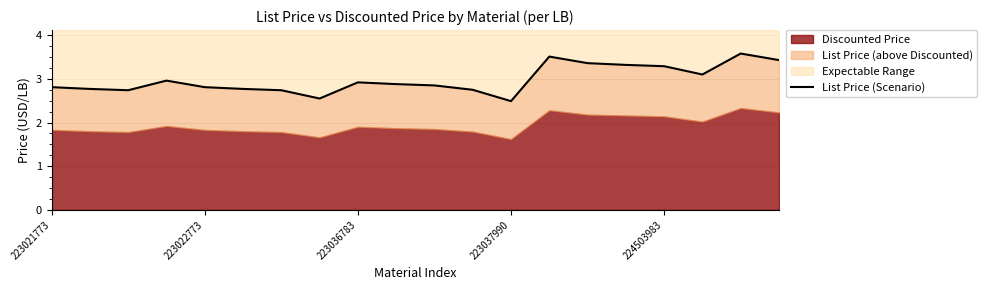

Rank the categories by value from highest to lowest.

18, 13, 19, 14, 15, 16, 17, 223037990, 8, 9, 10, 223021773, 224503983, 223022773, 5, 11, 223036783, 6, 7, 12